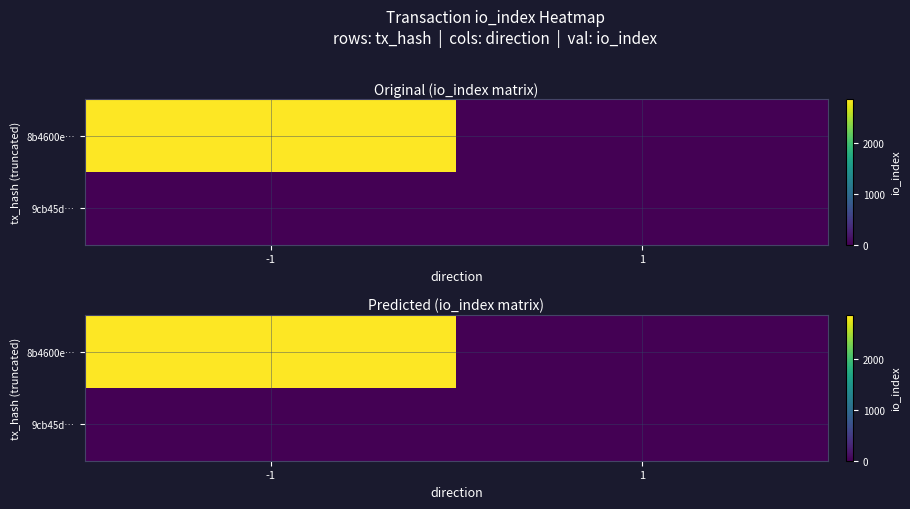

How many 8b4600e… values are between 0 and 2863?

2